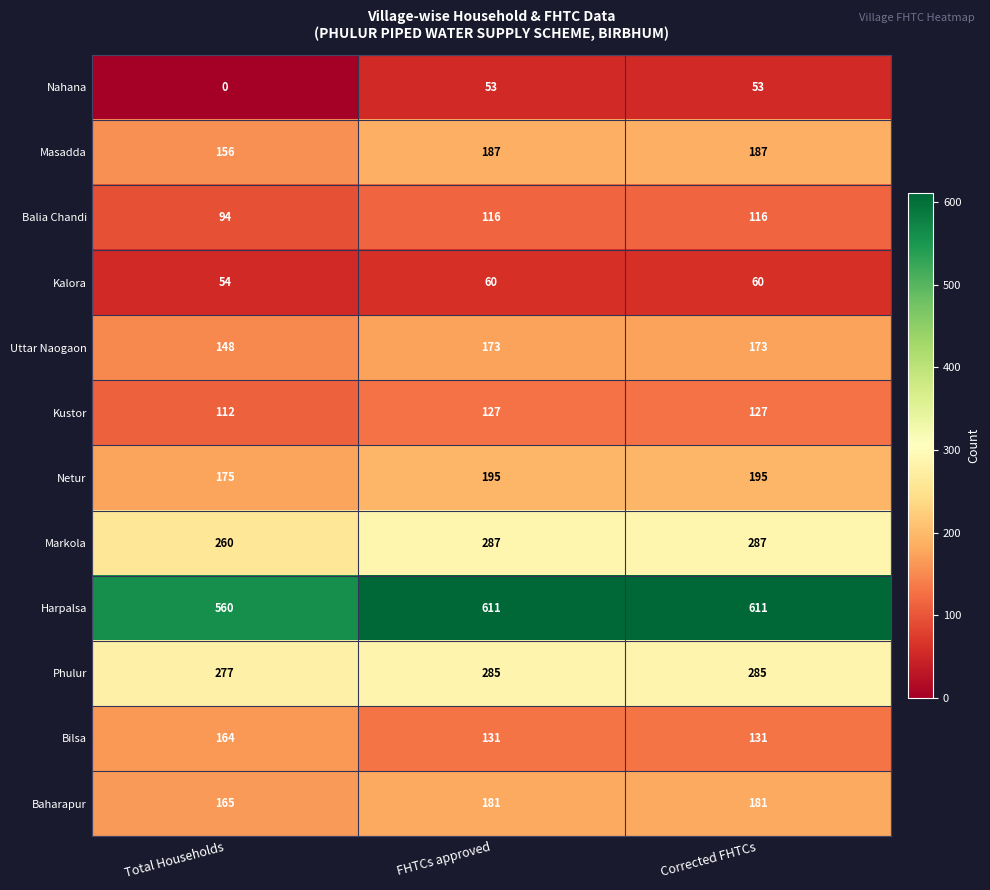

Where is Nahana nearest to the value 26?

Total Households